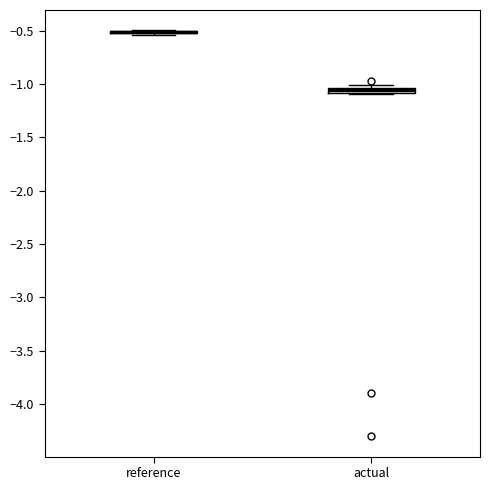

Where is the lower edge of the box for actual on the y-axis? The values are not printed on the chart, so give them approximately, as read against the axis.

-1.10